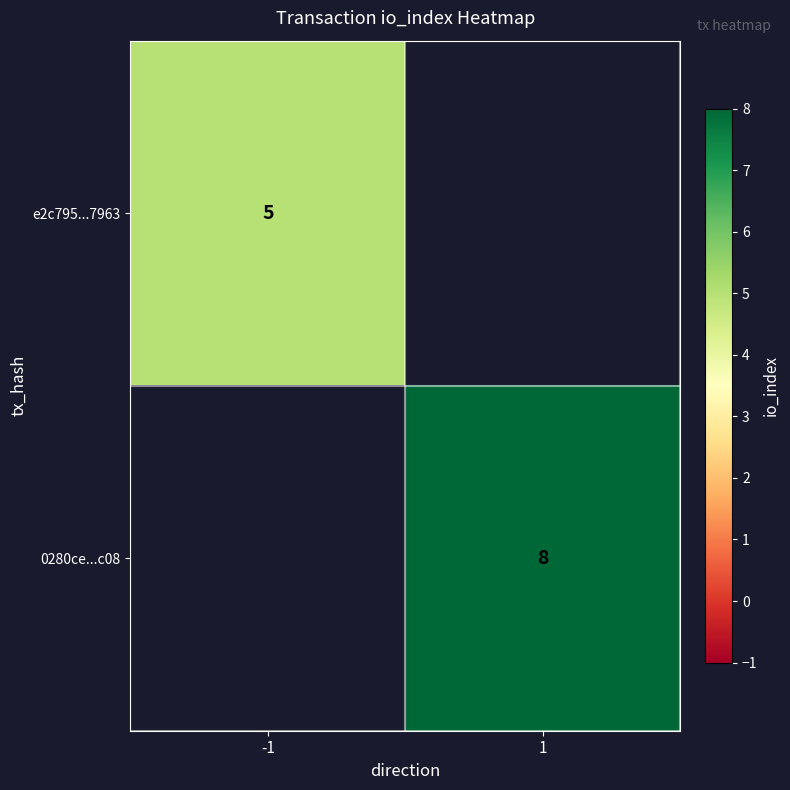

What is the minimum value shown in the chart?

5.0